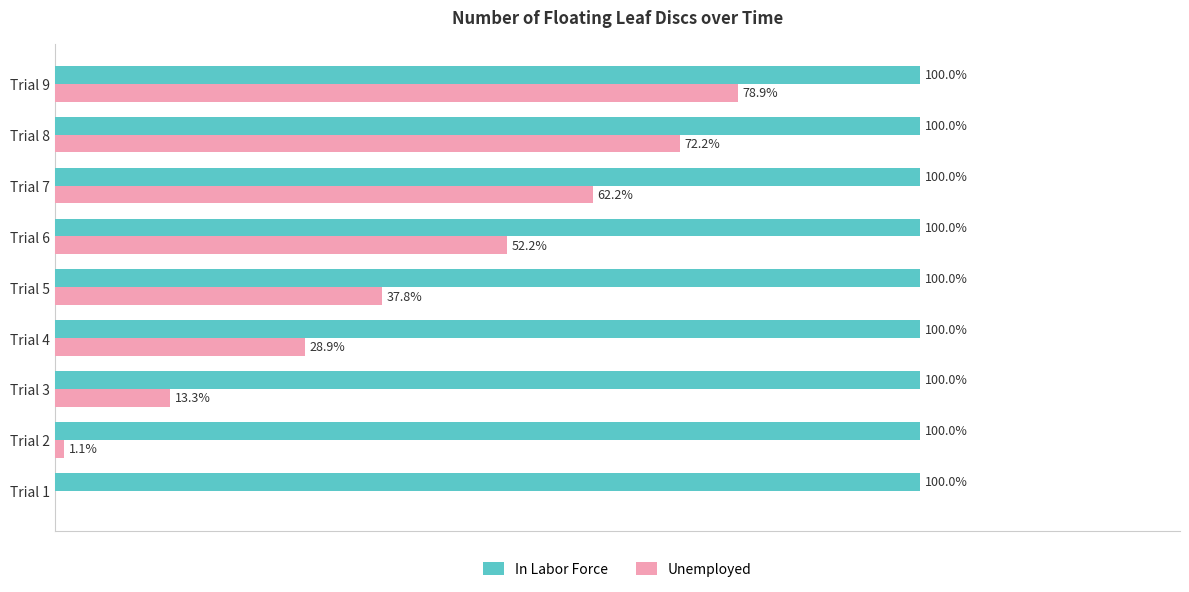

Is the value of In Labor Force at Trial 3 greater than the value of Unemployed at Trial 7?

Yes